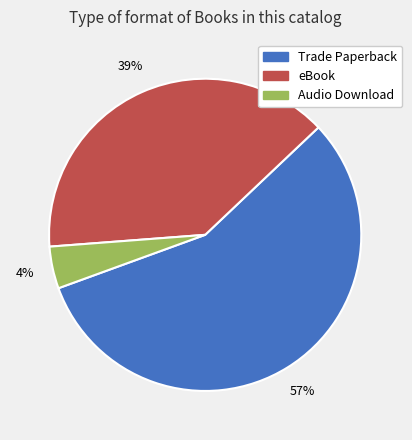

Does Audio Download represent more than half of the total?

No